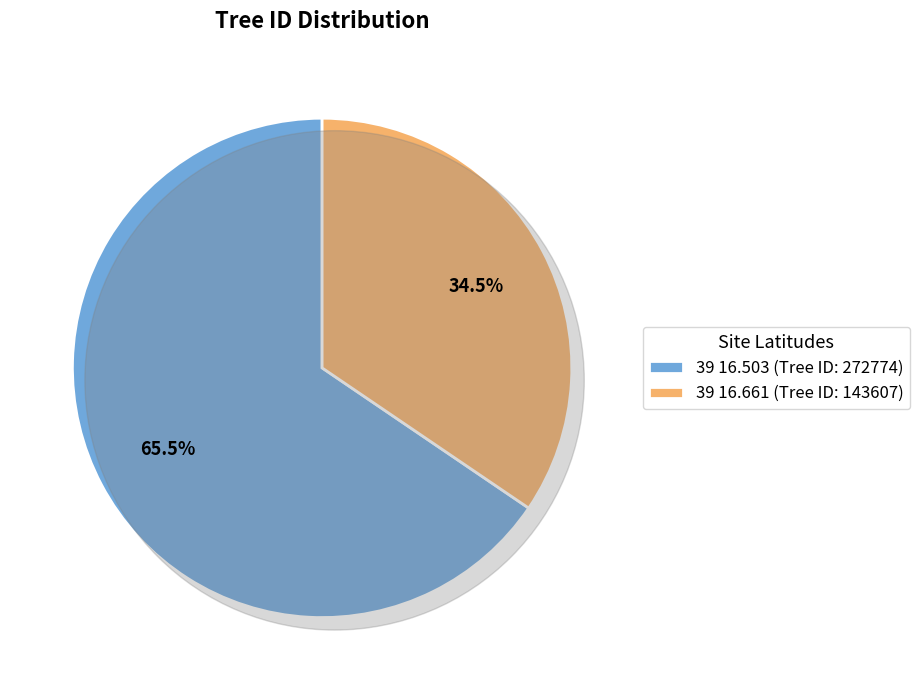

Combined, what portion of the pie is 39 16.503 and 39 16.661?

100.0%